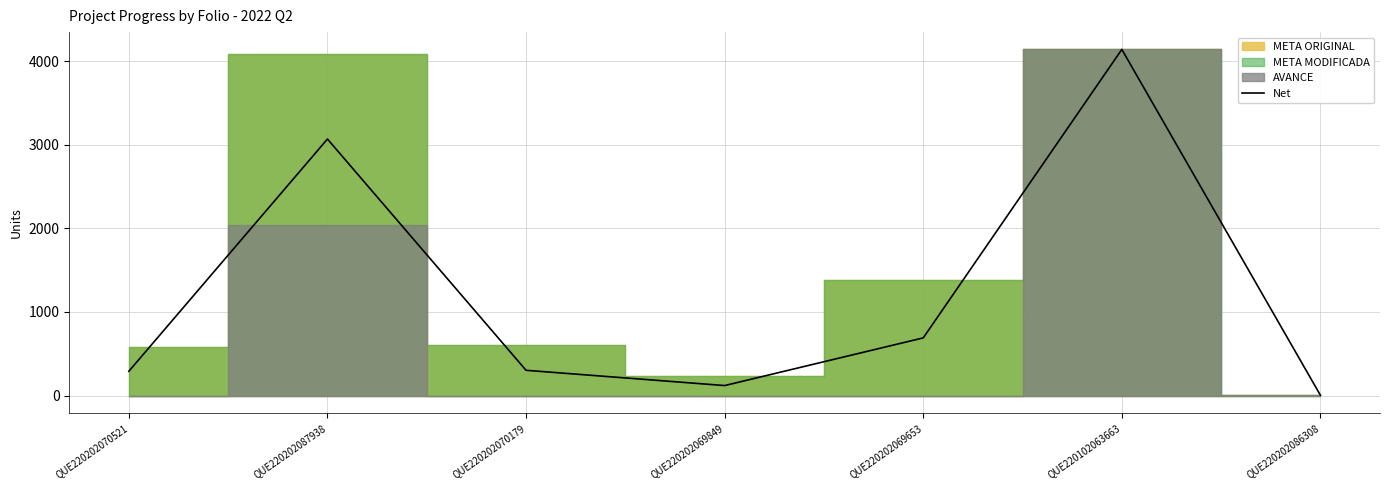

Which has a higher value, QUE220202087938 or QUE220202070179?

QUE220202087938